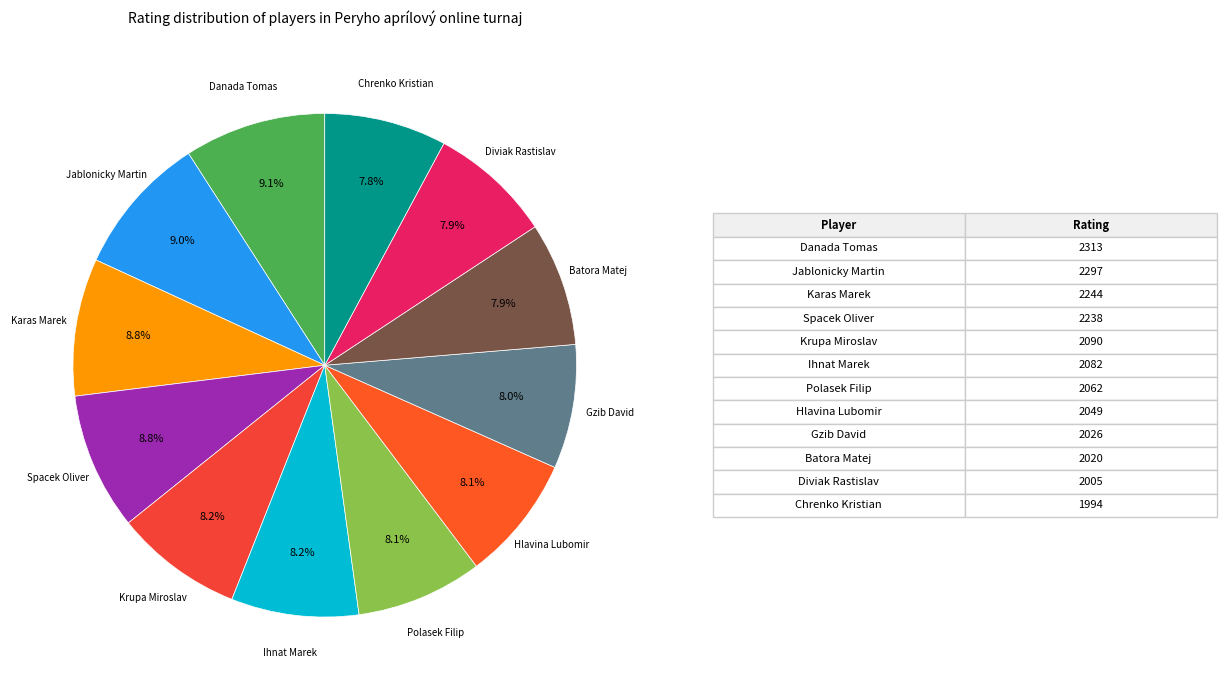

To the nearest percent, what is the difference between the largest and smallest slice percentages?

1%